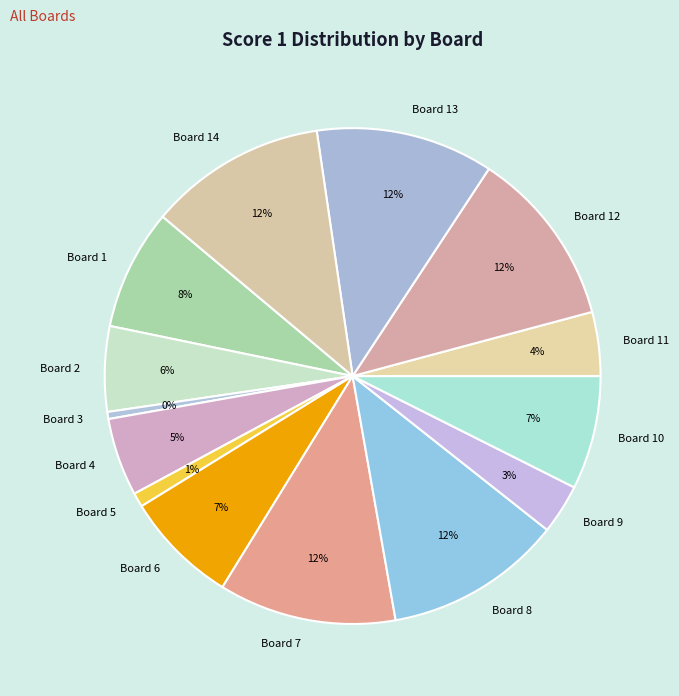

Count the number of slices in the pie.

14